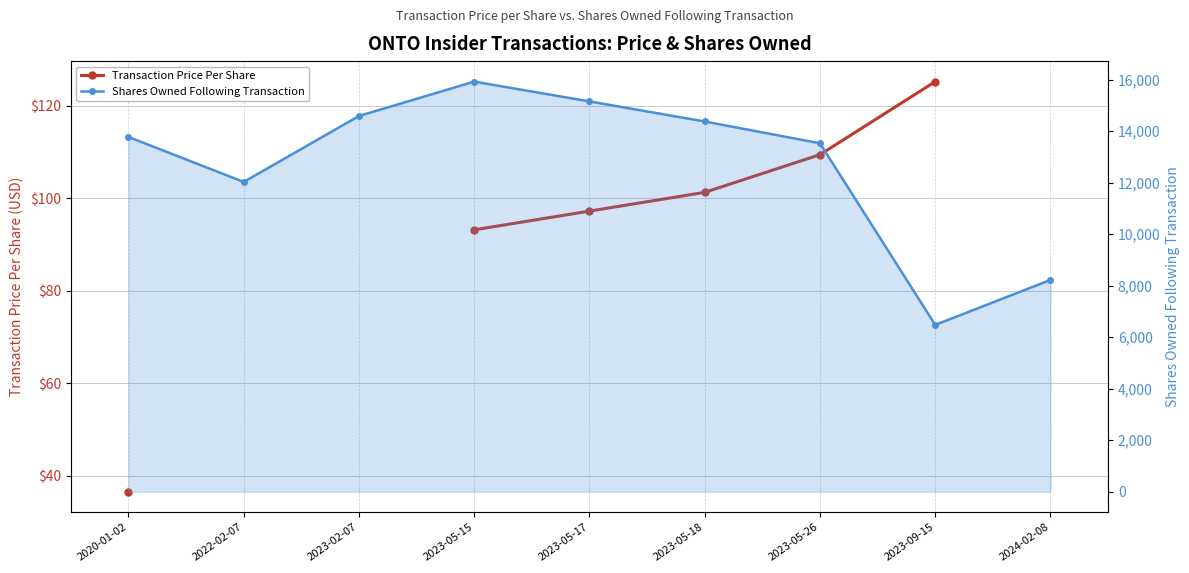

Rank the series by their maximum value, from lowest to highest.

Transaction Price Per Share, Shares Owned Following Transaction